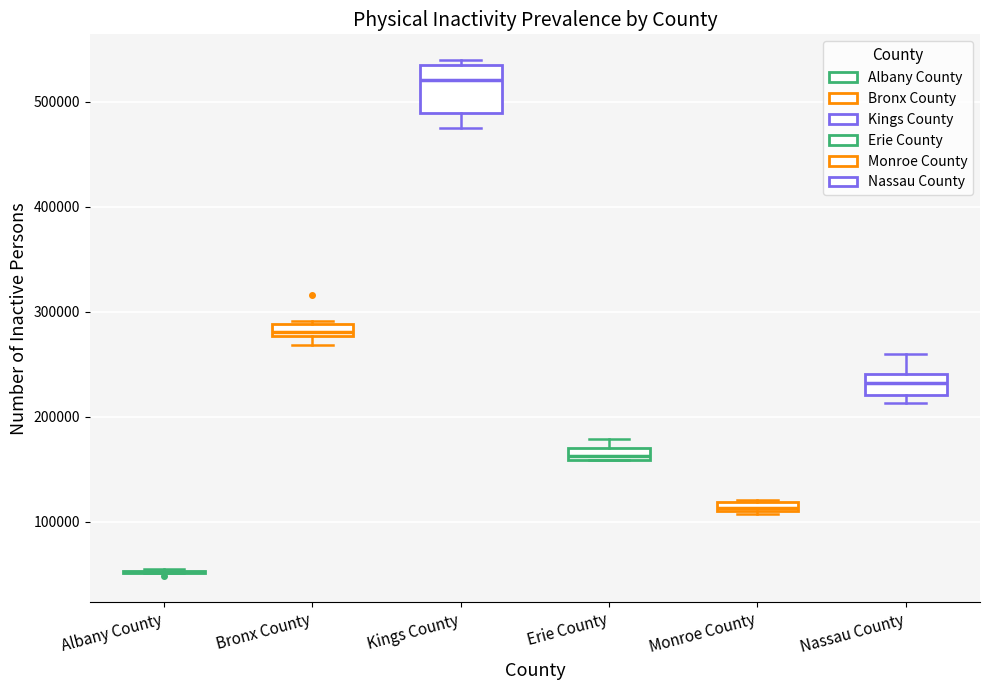

Where is the upper edge of the box for Bronx County on the y-axis? The values are not printed on the chart, so give them approximately, as read against the axis.

290000